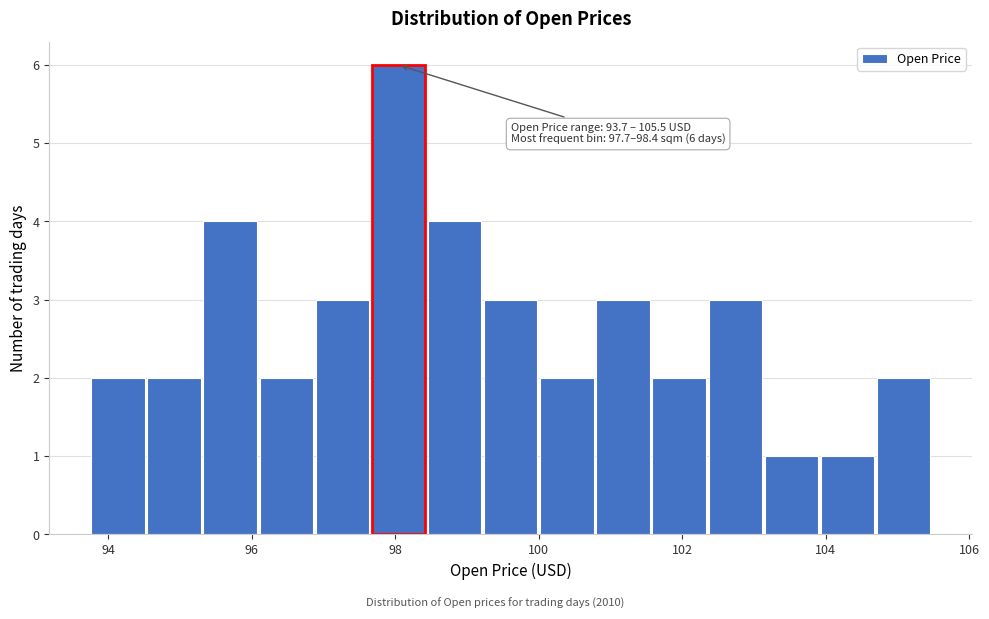

Read against the x-axis, roughly where is the centre of the tallest bar?

98.0